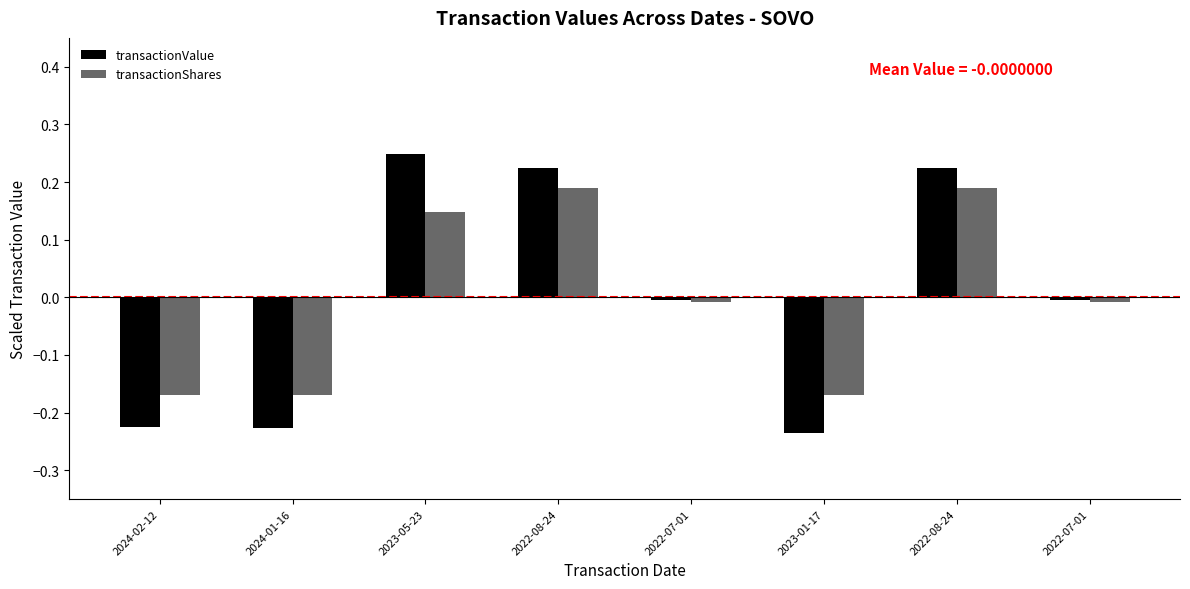

How many data points in transactionShares are less than 0?

5